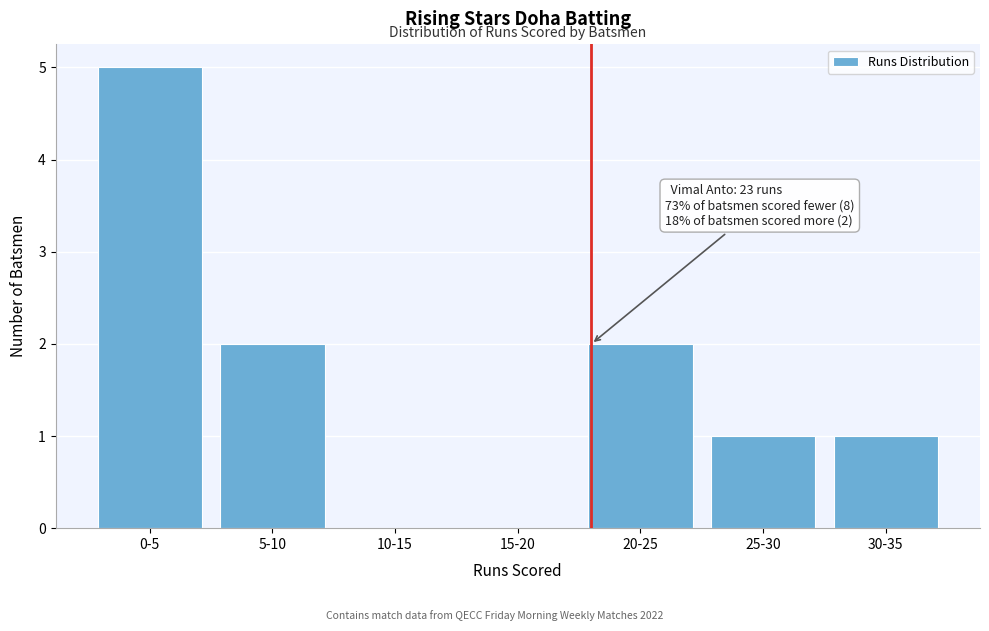

Reading left to right, extract all data points from this chart.

0-5=5	5-10=2	10-15=0	15-20=0	20-25=2	25-30=1	30-35=1